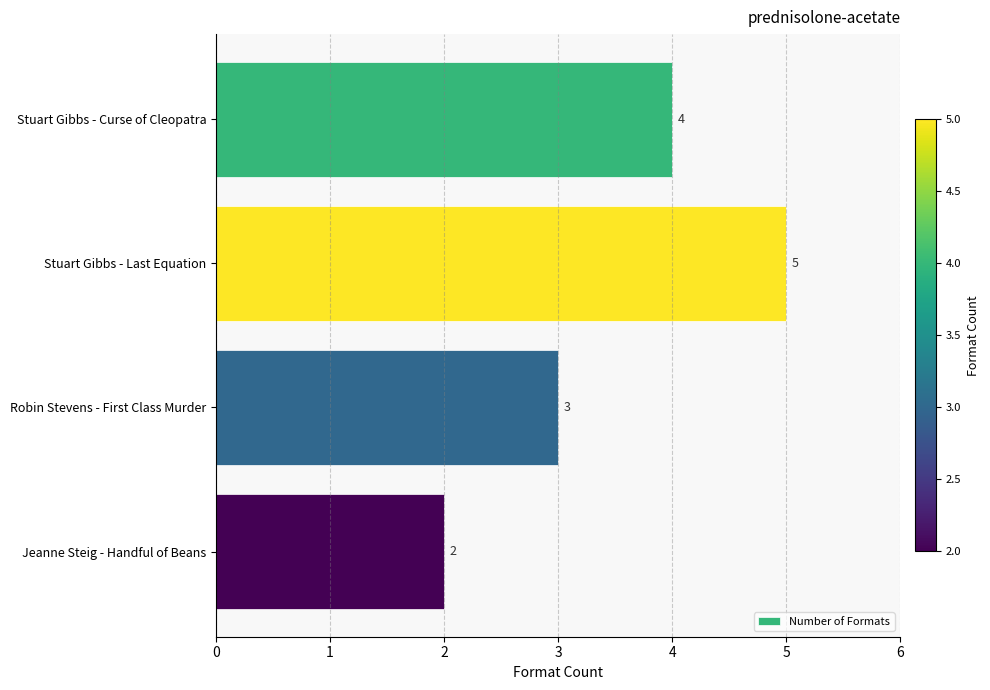

True or false: the data shows 2 at Stuart Gibbs - Curse of Cleopatra.

False